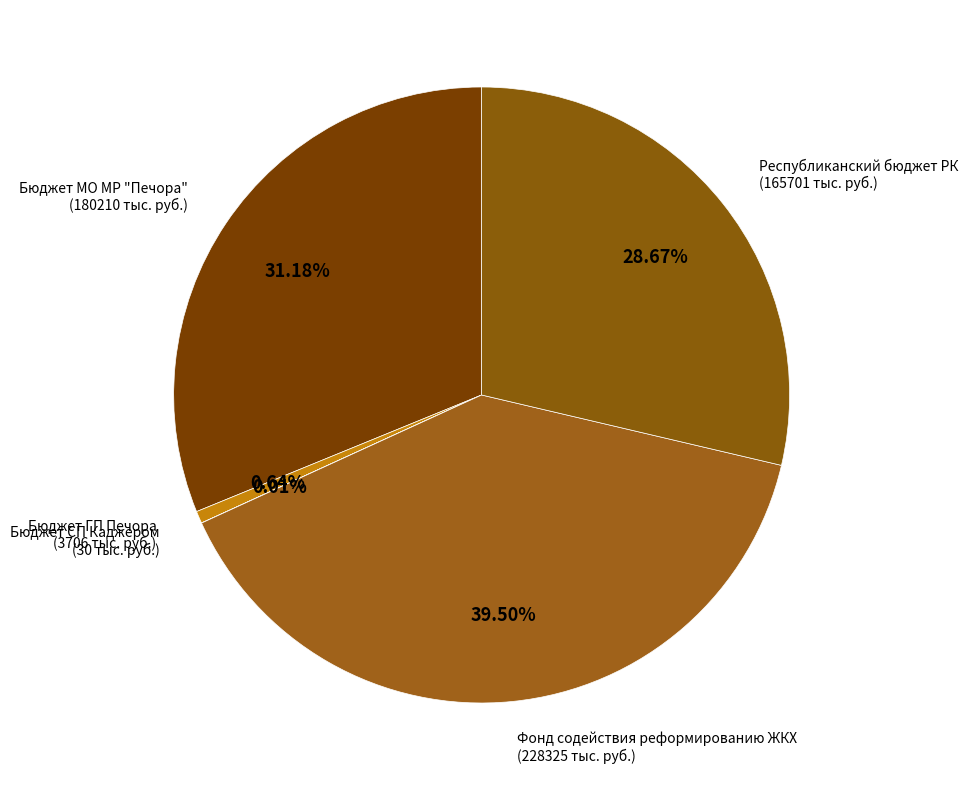

Approximately how many times larger is the value at Фонд содействия реформированию ЖКХ (228325 тыс. руб.) compared to Бюджет МО МР "Печора" (180210 тыс. руб.)?

1.3